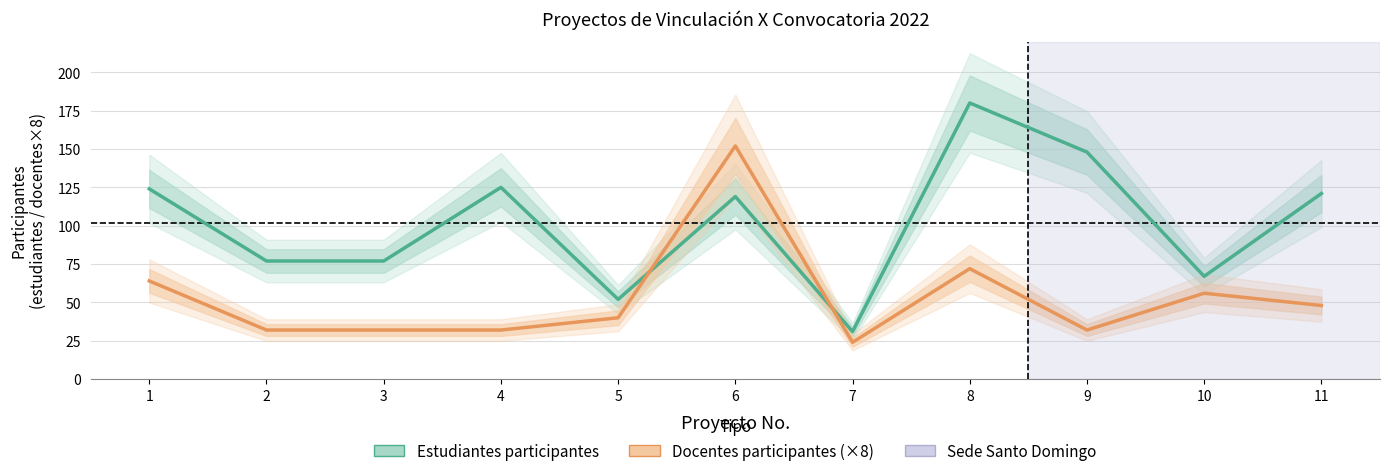

What is the sum of the Estudiantes participantes values at 7 and 6?

150